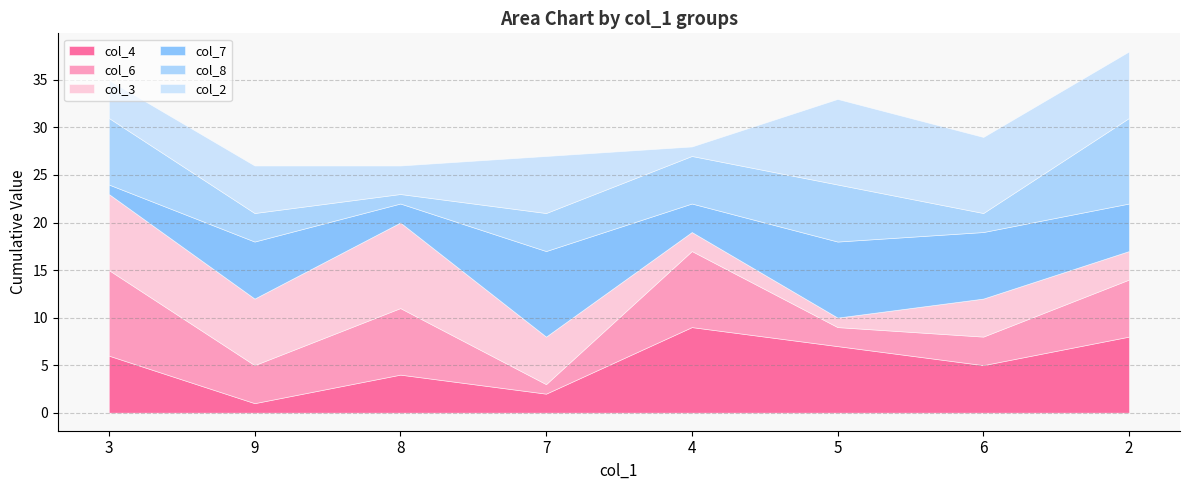

Count the col_2 values in the range 4 to 8.

5